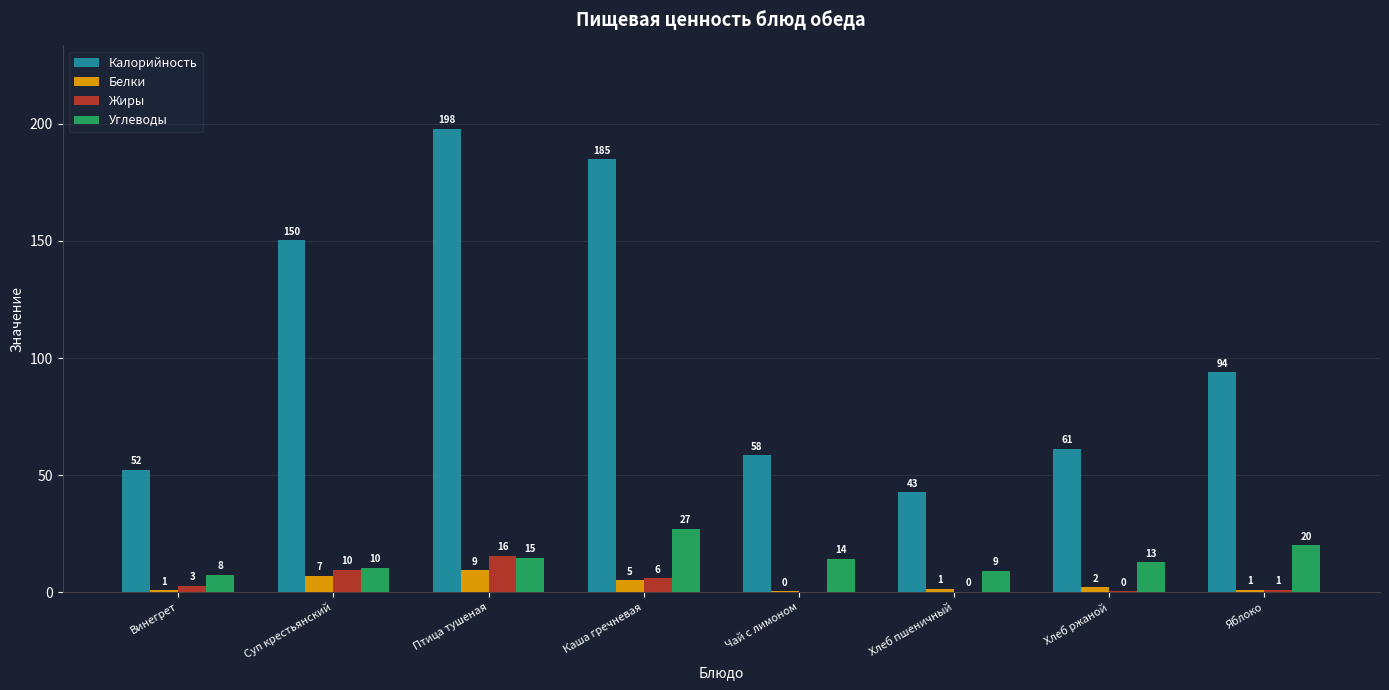

Is the value of Жиры at Яблоко greater than the value of Белки at Каша гречневая?

No